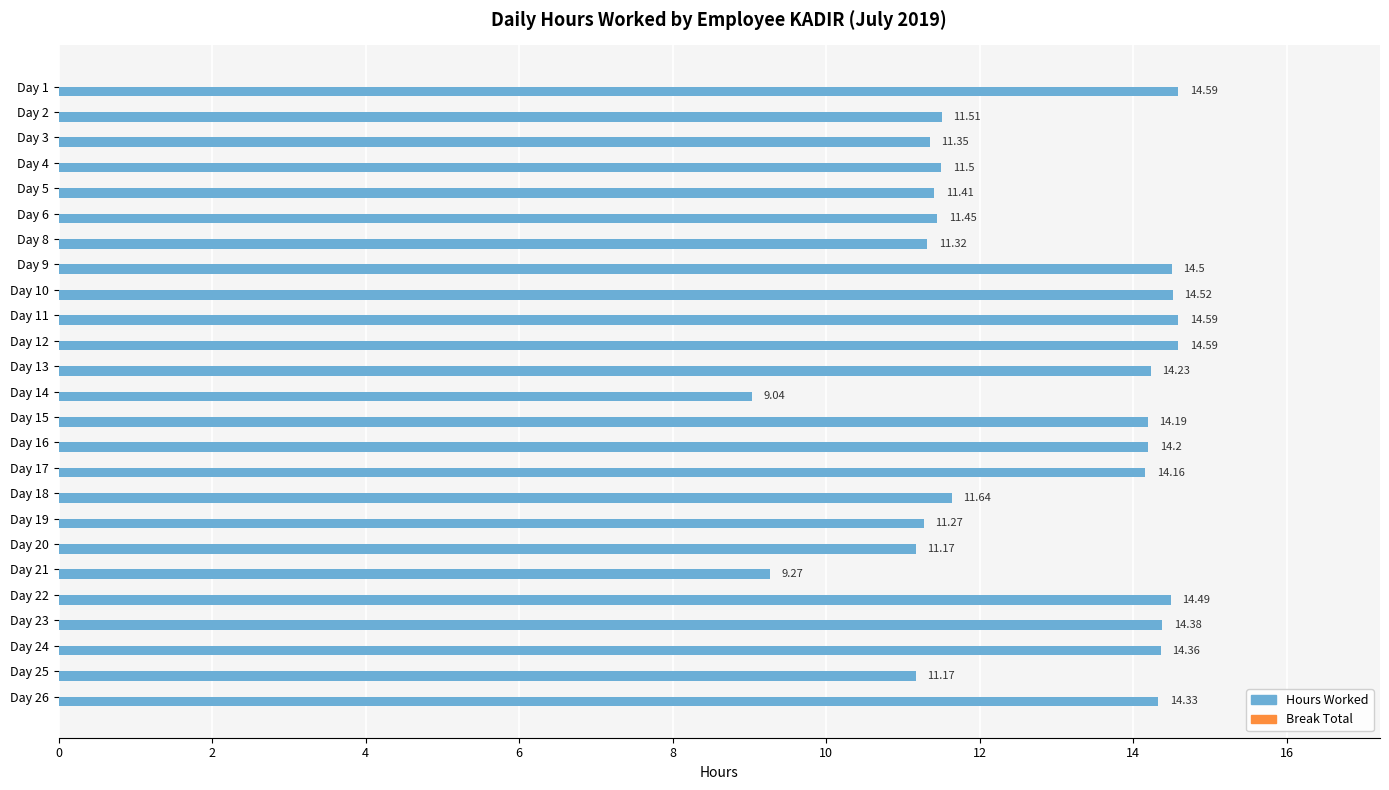

What is the sum of all values?

319.2